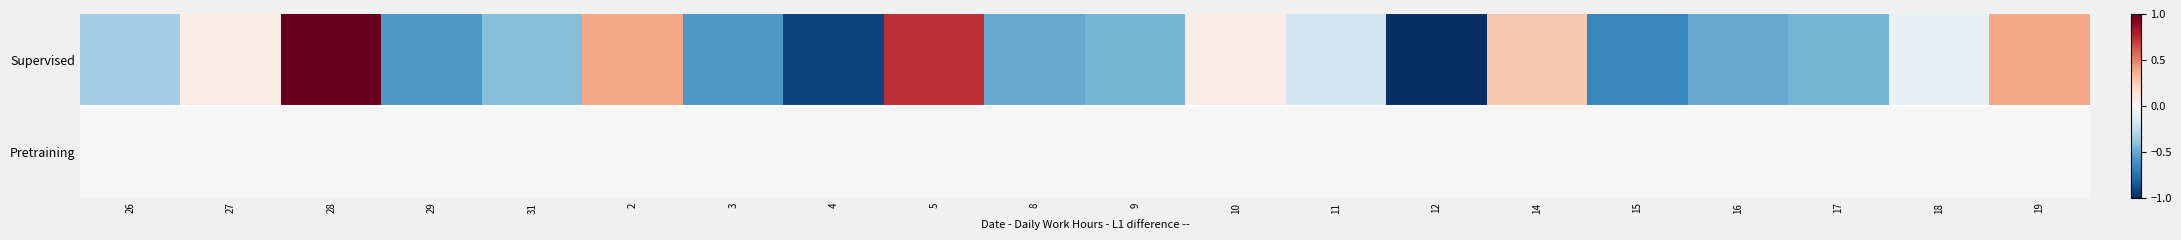

How many categories are shown in the chart?

20